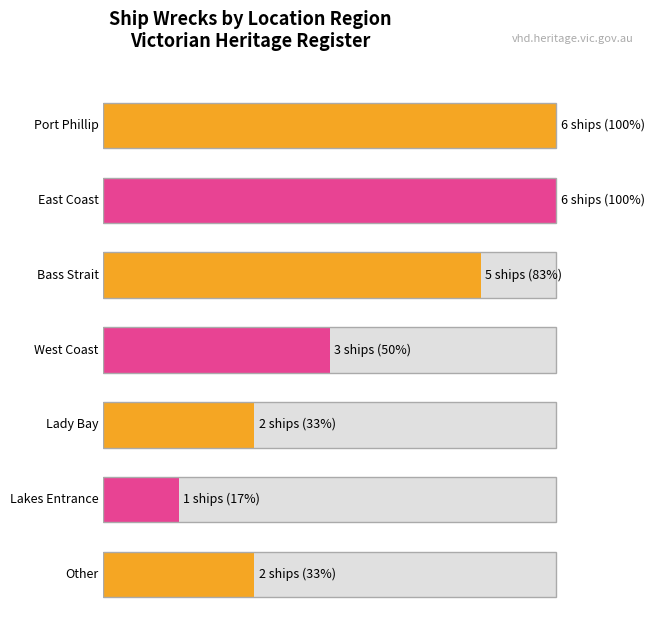

List the labels in order of value, smallest first.

Lakes Entrance, Lady Bay, Other, West Coast, Bass Strait, Port Phillip, East Coast